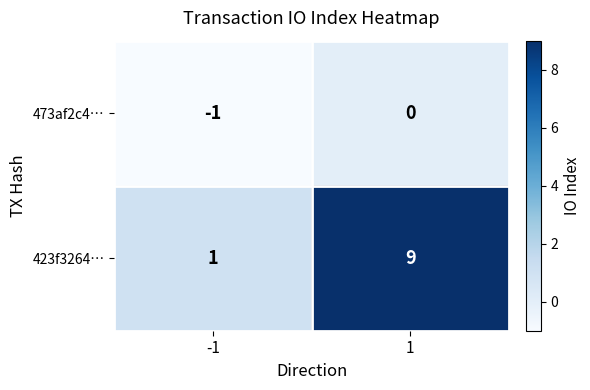

The 473af2c4… series shows 0 at -1. True or false?

False